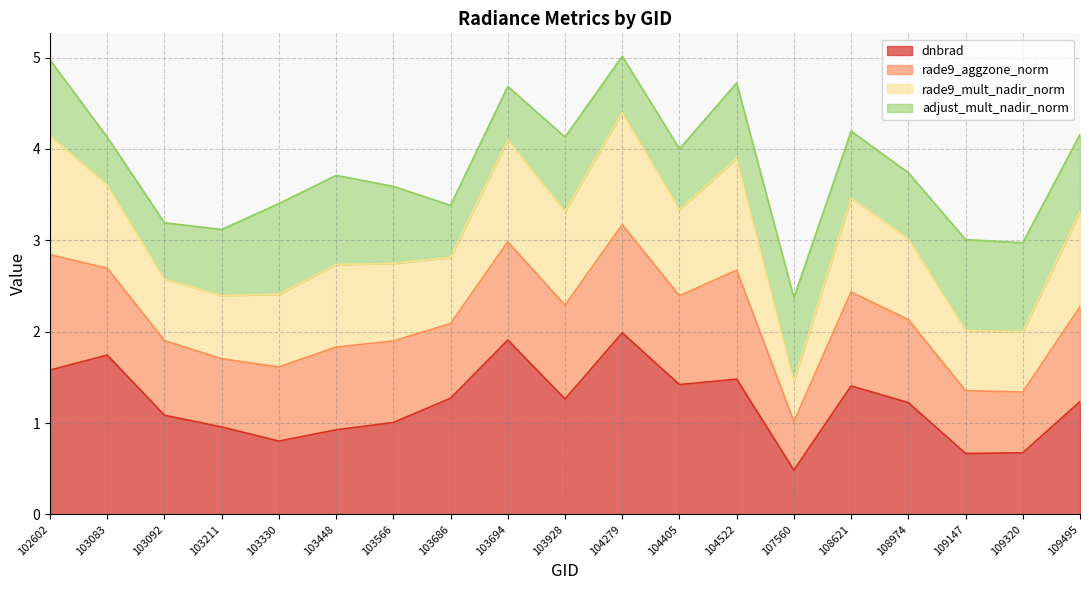

Where is the first local minimum for dnbrad?

103330